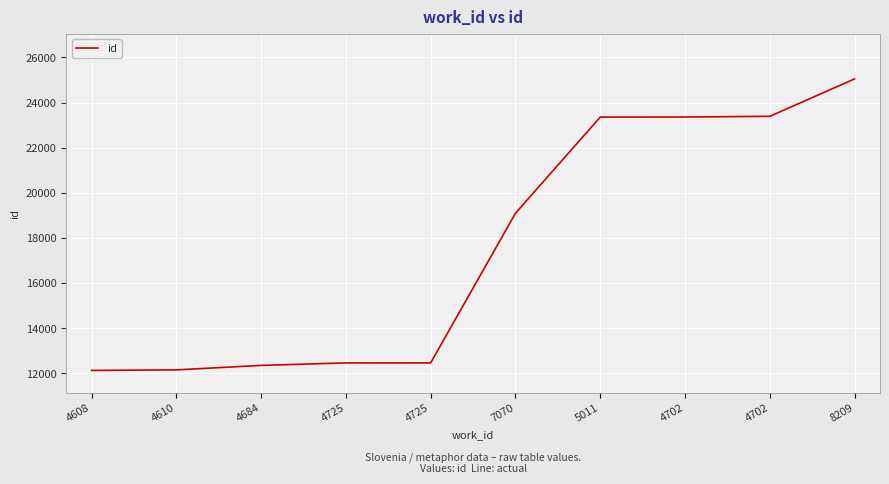

Does the chart have visible grid lines?

Yes